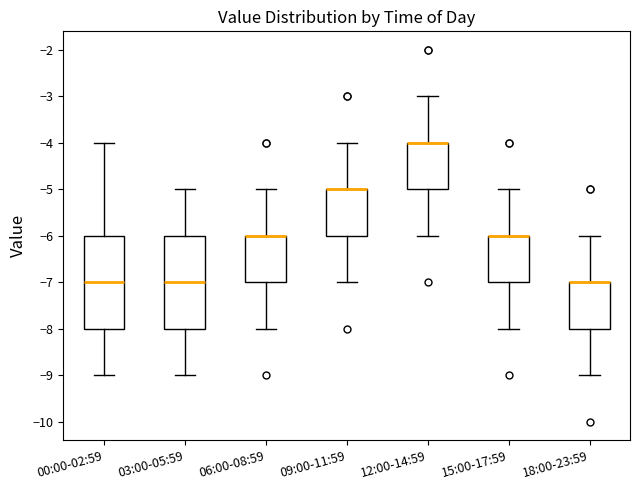

Reading left to right, read every box against the y-axis: the position of its median line, the range the box covers, and the ends of its whiskers. The values are not printed on the chart, so give them approximately, as read against the axis.

00:00-02:59: median -7, box -8 to -6, whiskers -9 to -4
03:00-05:59: median -7, box -8 to -6, whiskers -9 to -5
06:00-08:59: median -6 (drawn on the box's upper edge), box -7 to -6, whiskers -8 to -5
09:00-11:59: median -5 (drawn on the box's upper edge), box -6 to -5, whiskers -7 to -4
12:00-14:59: median -4 (drawn on the box's upper edge), box -5 to -4, whiskers -6 to -3
15:00-17:59: median -6 (drawn on the box's upper edge), box -7 to -6, whiskers -8 to -5
18:00-23:59: median -7 (drawn on the box's upper edge), box -8 to -7, whiskers -9 to -6